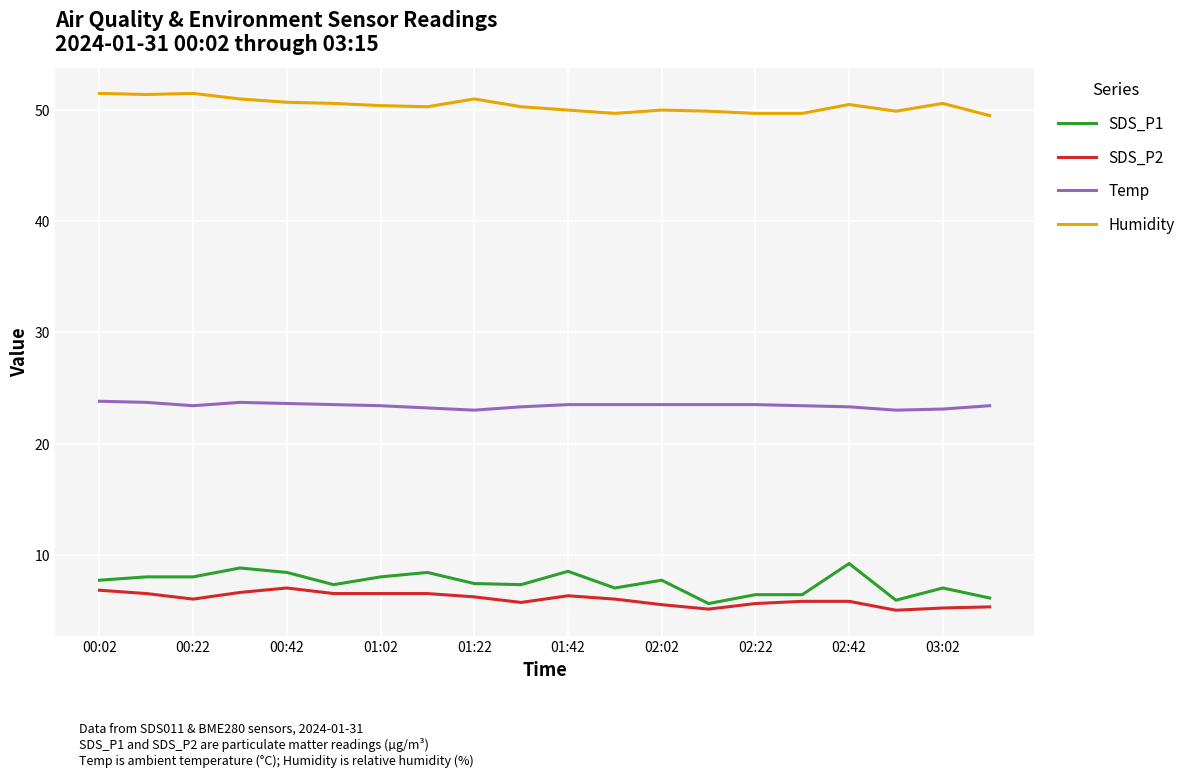

Rank the series by their maximum value, from lowest to highest.

SDS_P2, SDS_P1, Temp, Humidity